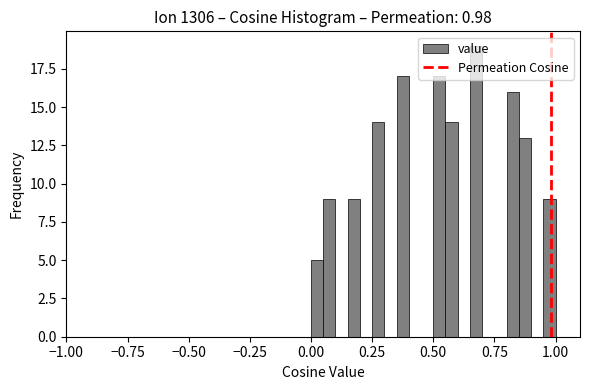

Around what value on the x-axis is the tallest bar? Give the approximate position of its centre, as read against the axis.

0.70